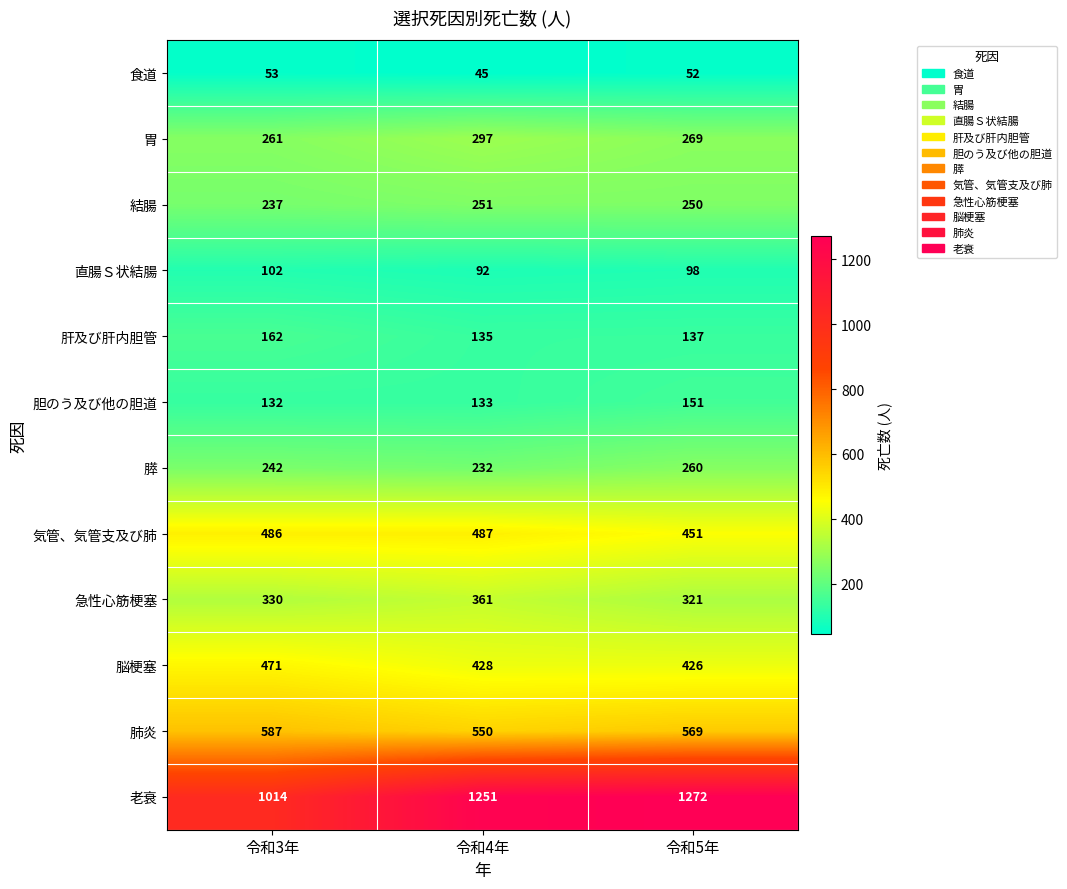

Count the number of data series in this chart.

12